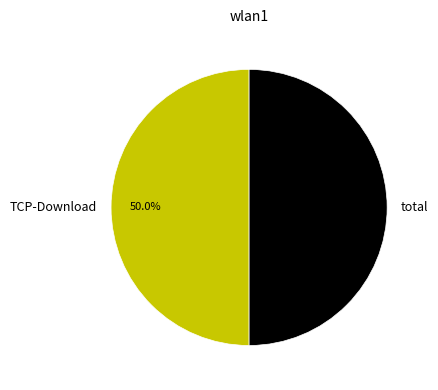

True or false: total accounts for 57% of the total.

False